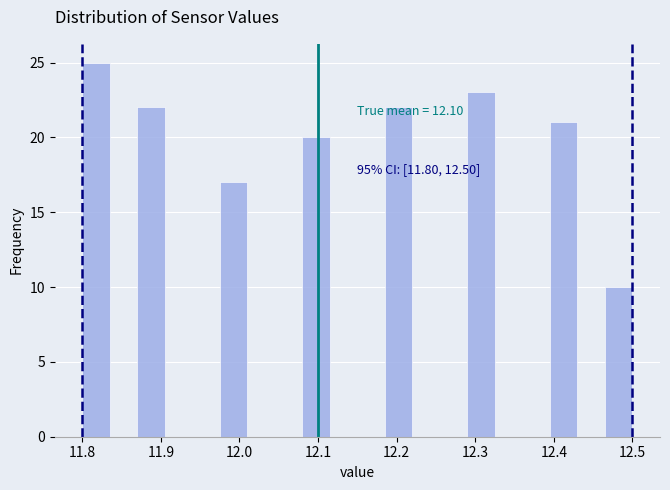

Read against the x-axis, roughly where is the centre of the tallest bar?

11.82